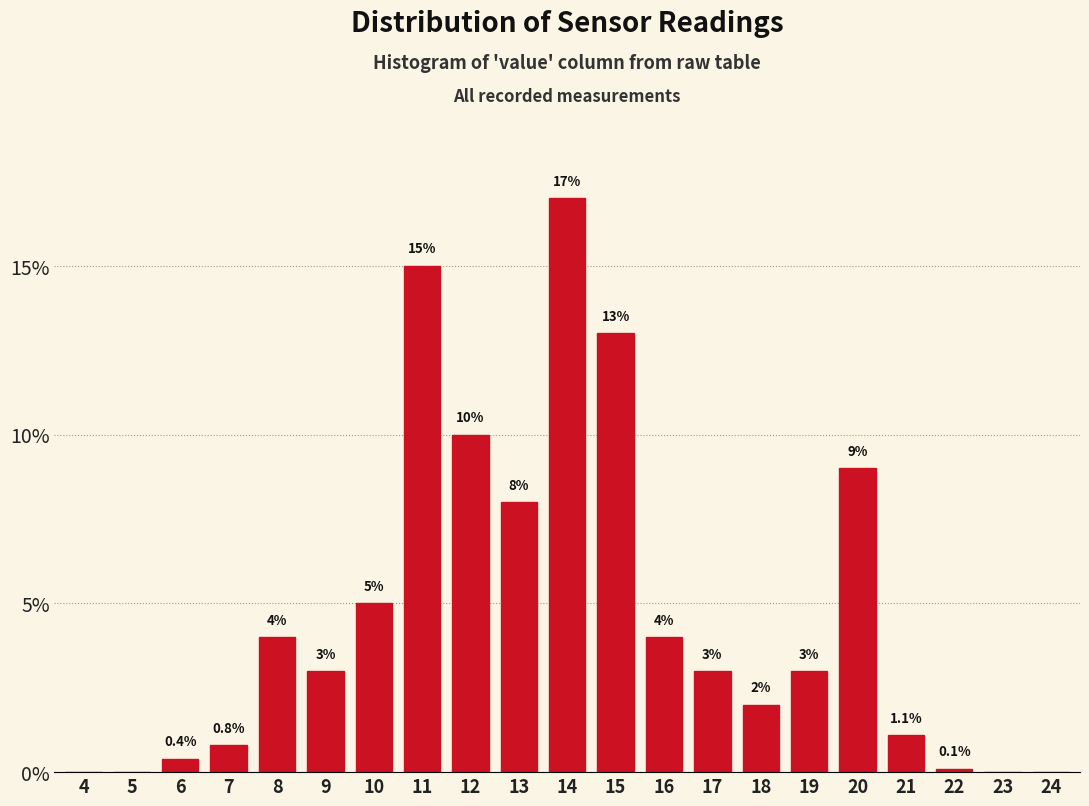

Reading right to left, transcribe all the data shown in this chart.

24=0.0	23=0.0	22=0.1	21=1.1	20=9.0	19=3.0	18=2.0	17=3.0	16=4.0	15=13.0	14=17.0	13=8.0	12=10.0	11=15.0	10=5.0	9=3.0	8=4.0	7=0.8	6=0.4	5=0.0	4=0.0